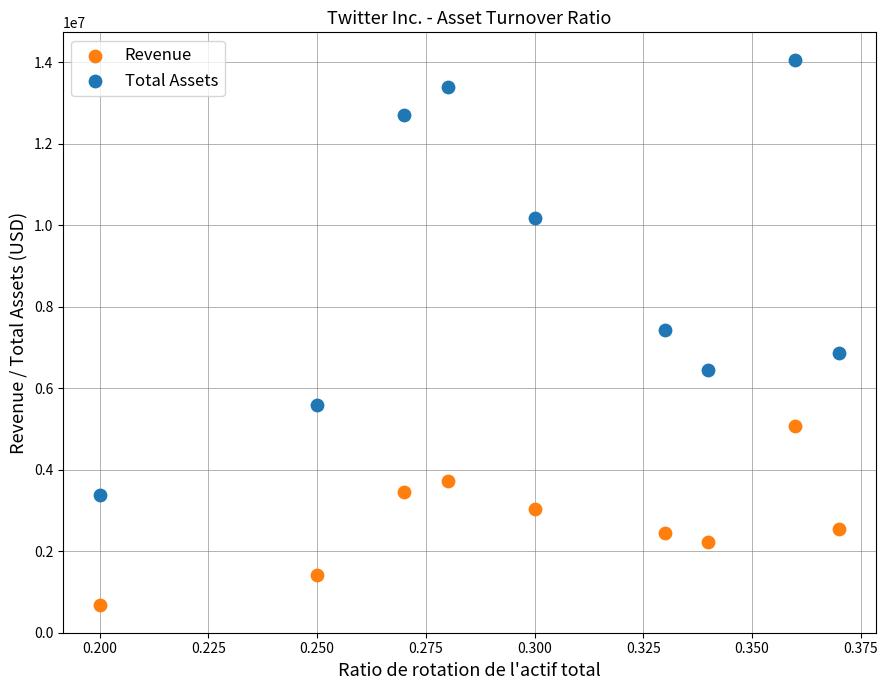

Which series contains the highest Y value?

Total Assets